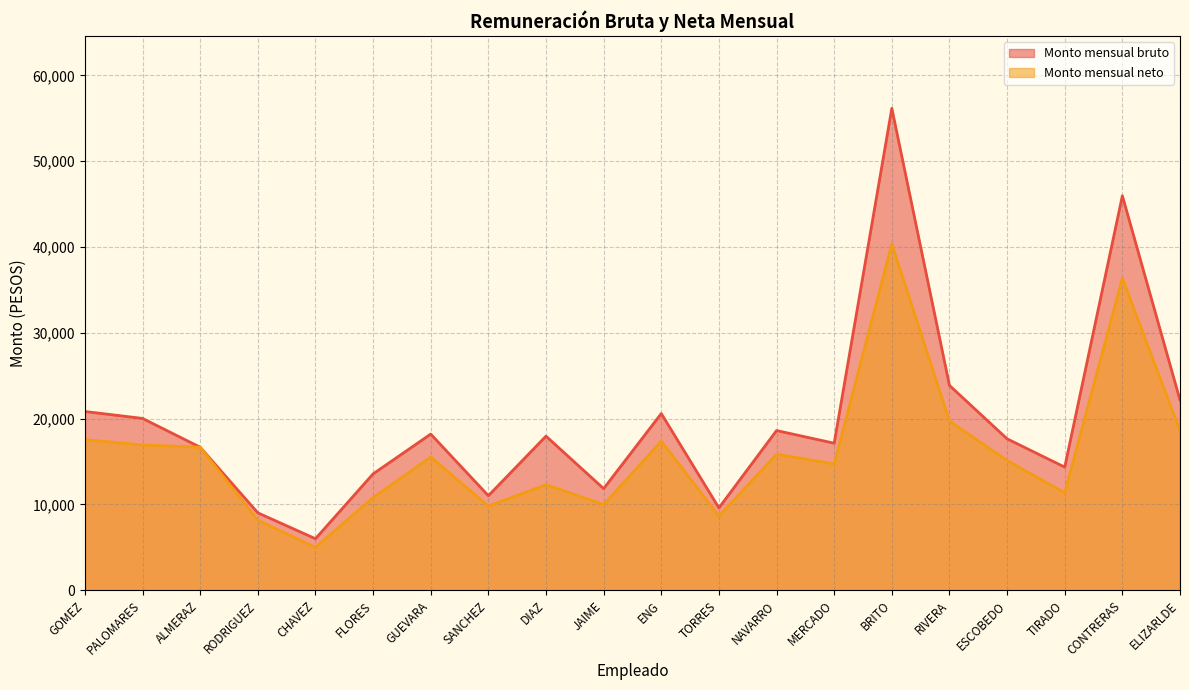

What are all the series names shown in the legend?

Monto mensual bruto, Monto mensual neto